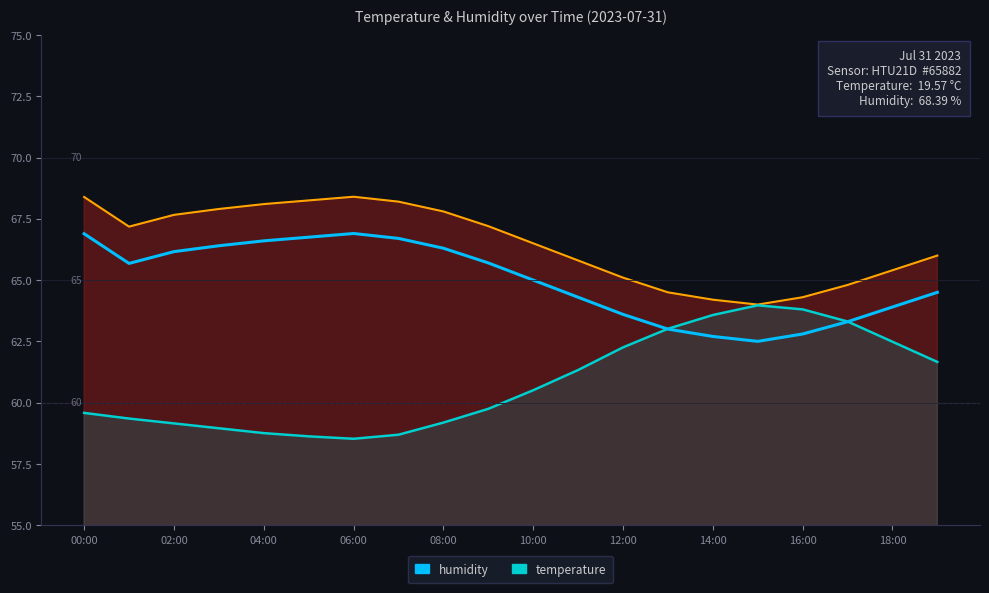

At which category does temperature reach its first local valley?

06:00